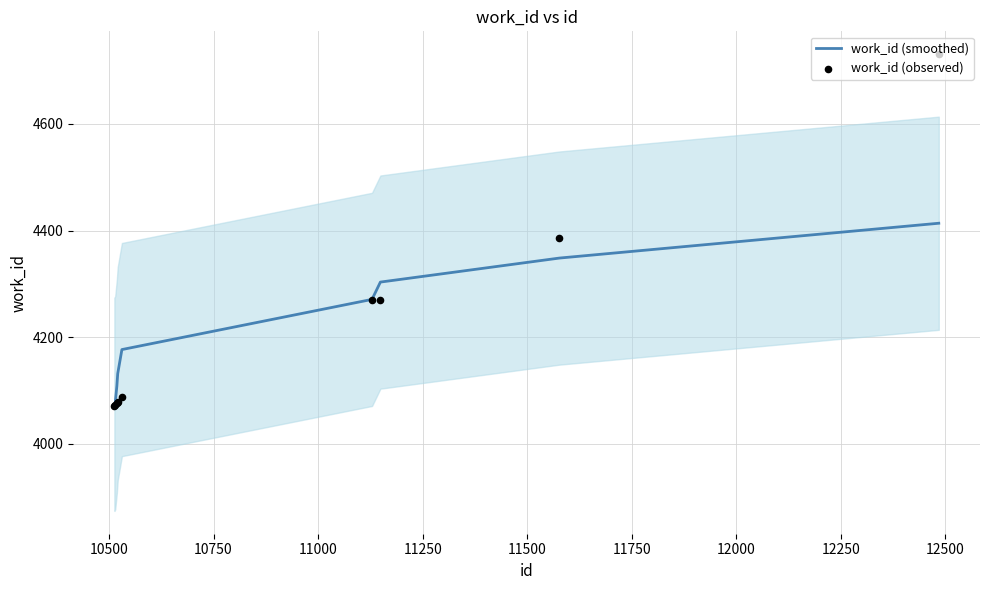

Is the value of work_id (observed) at 11250 greater than the value of work_id (smoothed) at 11000?

No